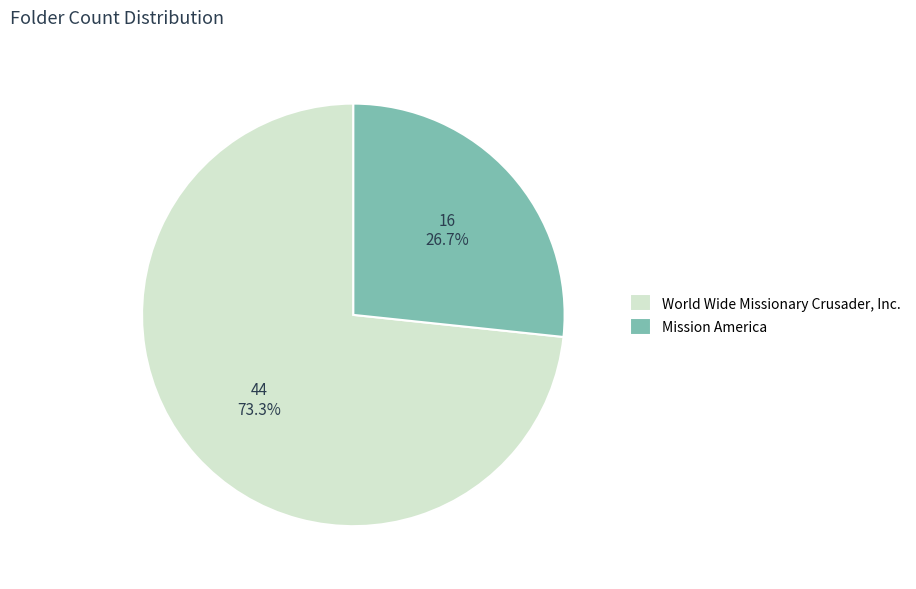

True or false: Mission America accounts for 27% of the total.

True